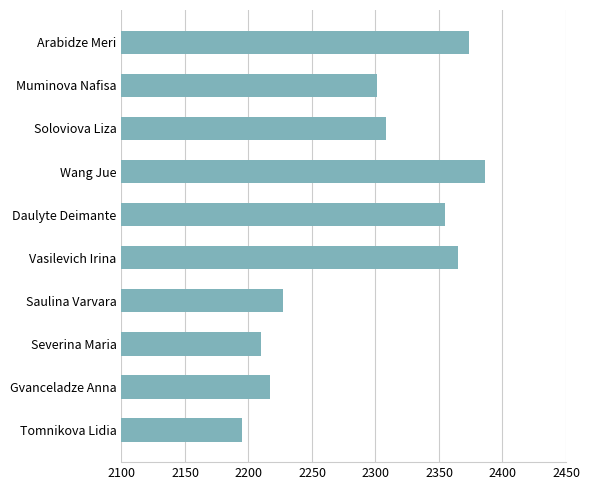

What value does the data have at Severina Maria, to the nearest 5?

2210